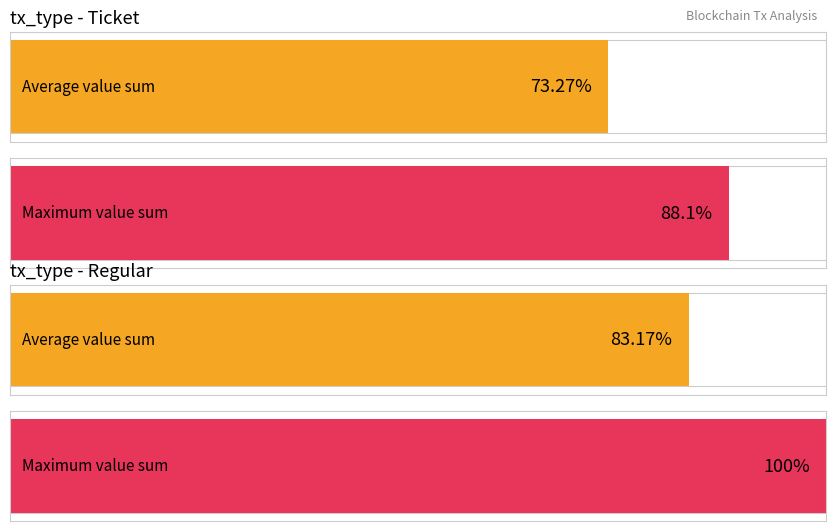

What is the value of the Average value (4.19163056) bar at the 1st from the left?

4.2